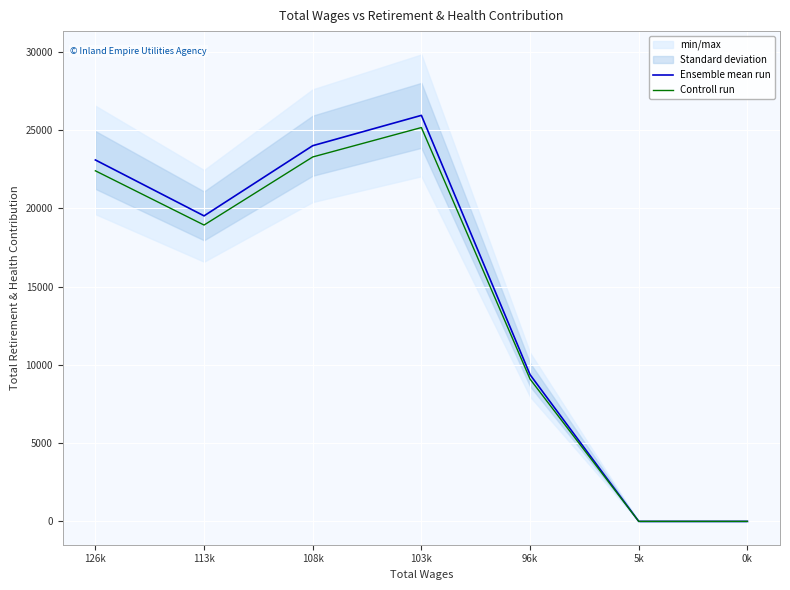

True or false: Controll run has a value of 27779.3 at 113k.

False